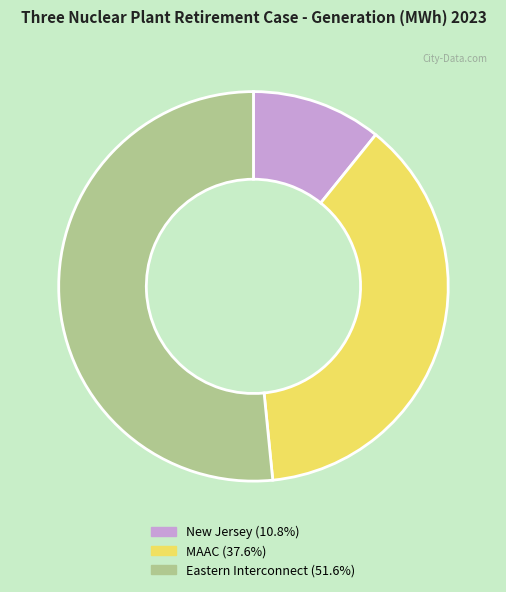

Is it true that Eastern Interconnect is 61% of the pie?

False